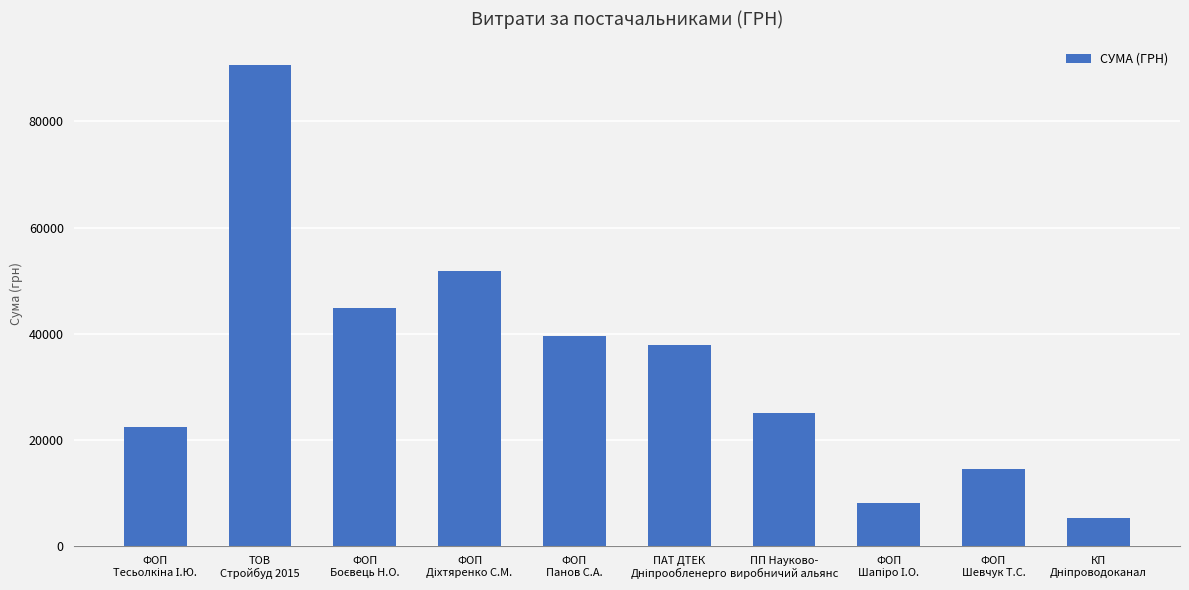

What is the value of the 4th bar from the left?

51756.0